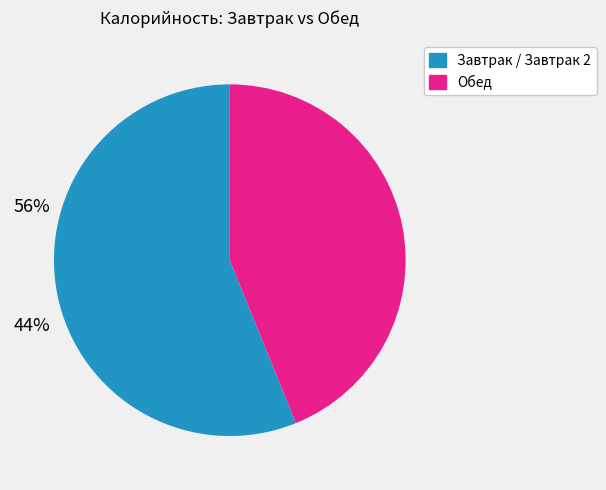

Which has a higher value, Обед or Завтрак / Завтрак 2?

Завтрак / Завтрак 2